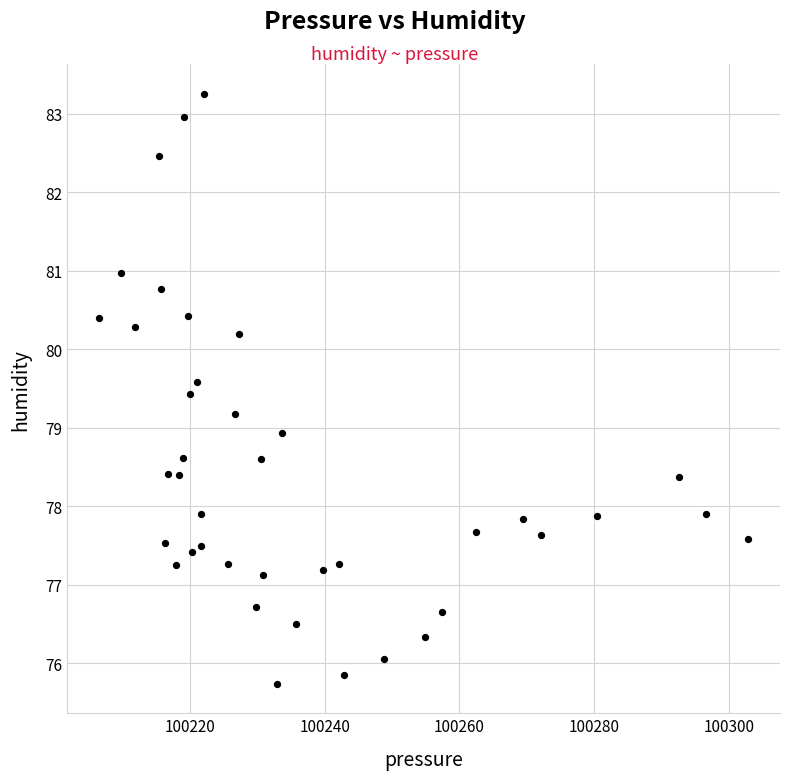

What is the range of X values (max minus min)?

96.2